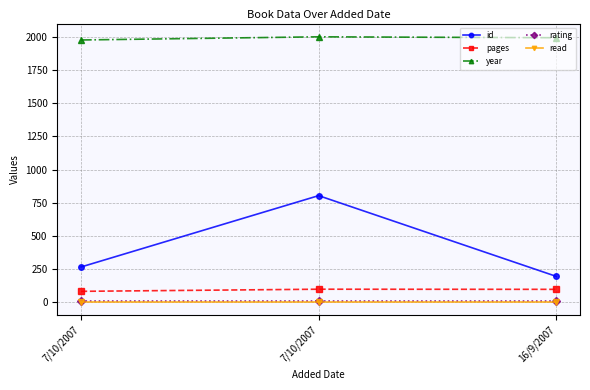

Reading left to right, transcribe all the data shown in this chart.

id: 264	803	193
pages: 80	96	95
year: 1979	2003	1996
rating: 5	5	5
read: 1	1	1